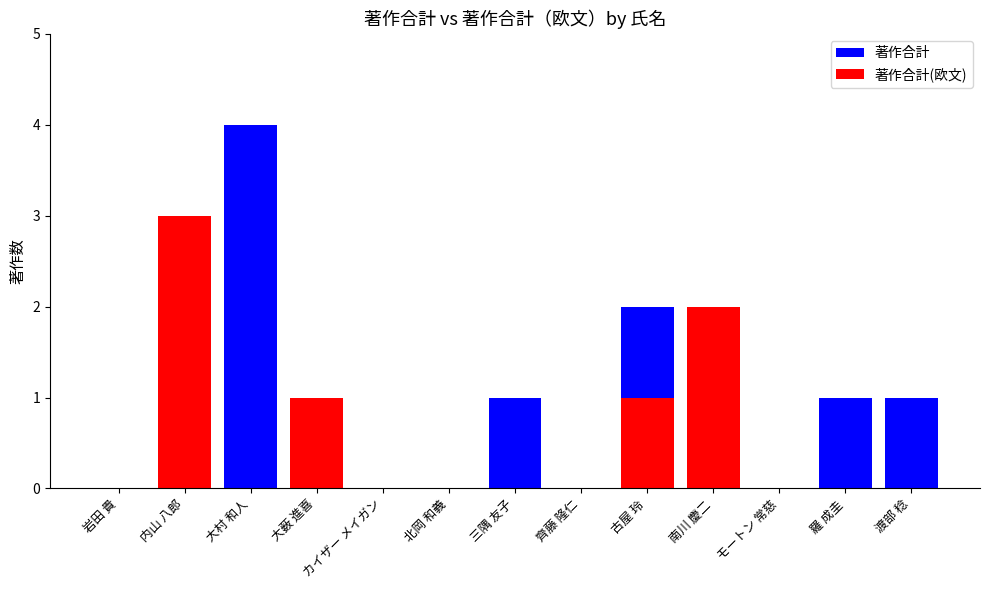

What are all the series names shown in the legend?

著作合計, 著作合計(欧文)